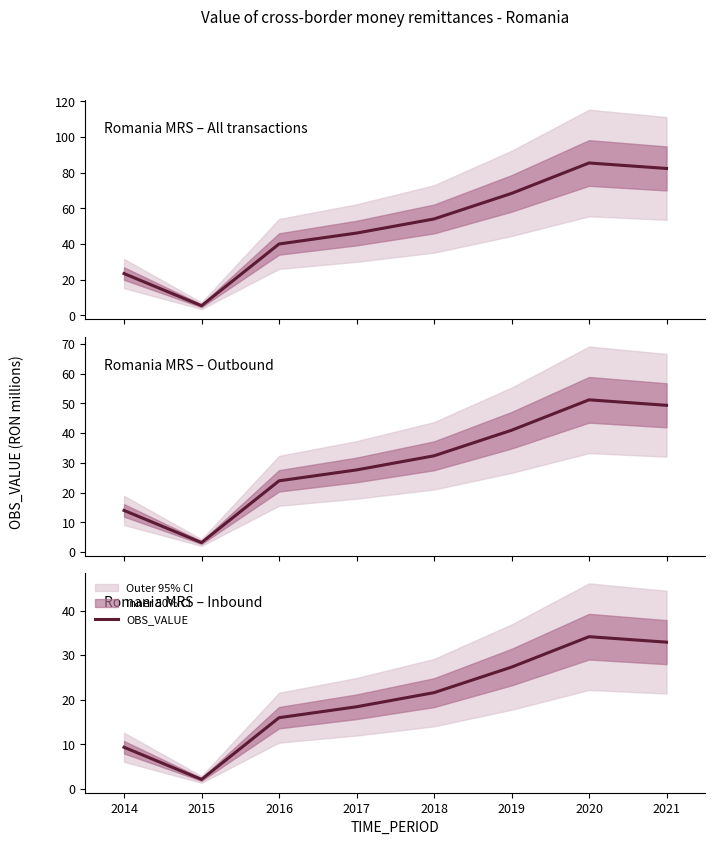

Rank the categories by value from highest to lowest.

2020, 2021, 2019, 2018, 2017, 2016, 2014, 2015